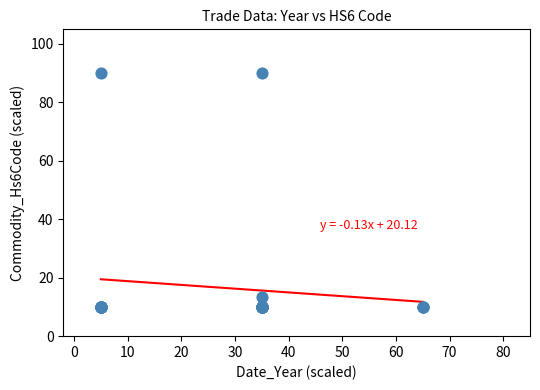

What Y value in the scatter plot is closest to 50?

13.5